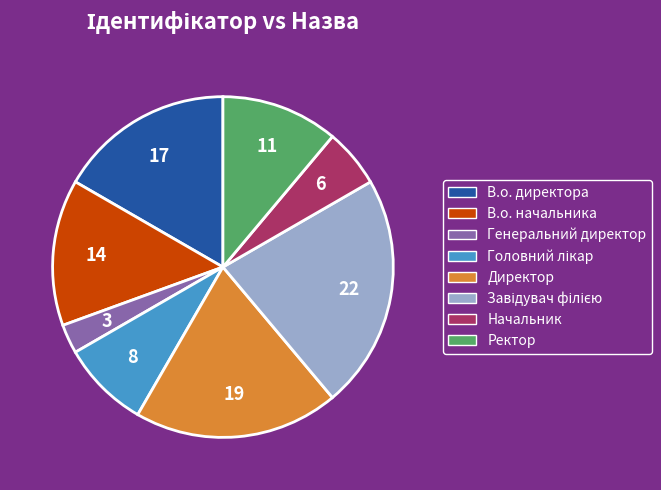

Is it true that Директор is 19% of the pie?

True